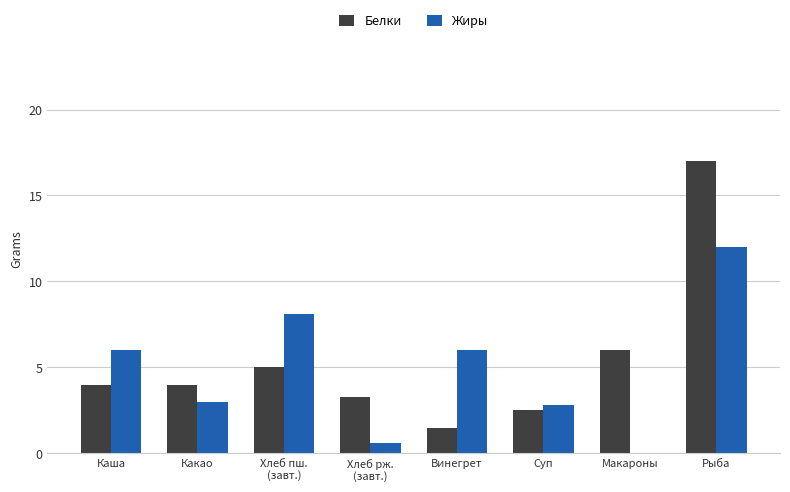

At which label is Белки closest to 9?

Макароны